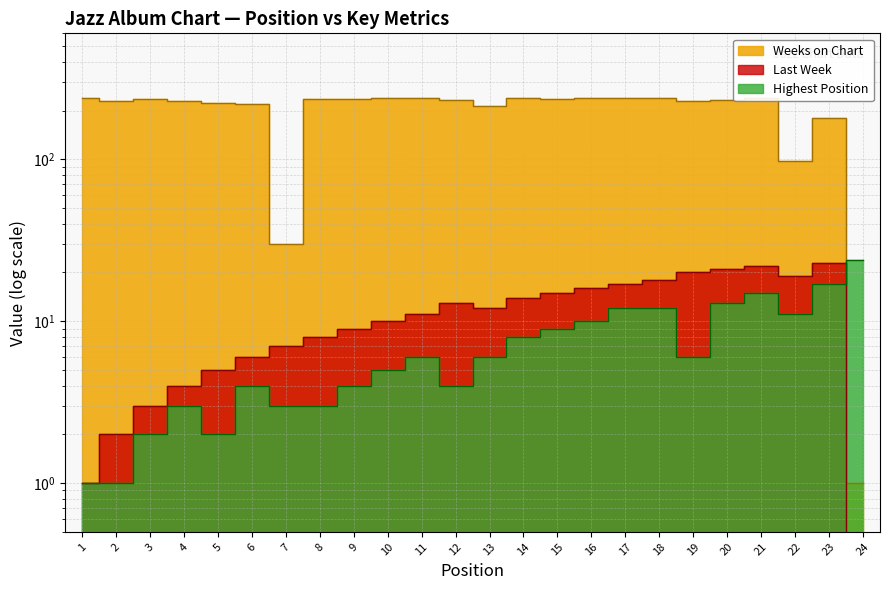

Reading left to right, what are all the values shown in this chart?

Last Week: 1=1	2=2	3=3	4=4	5=5	6=6	7=7	8=8	9=9	10=10	11=11	12=13	13=12	14=14	15=15	16=16	17=17	18=18	19=20	20=21	21=22	22=19	23=23	24=0
Highest Position: 1=1	2=1	3=2	4=3	5=2	6=4	7=3	8=3	9=4	10=5	11=6	12=4	13=6	14=8	15=9	16=10	17=12	18=12	19=6	20=13	21=15	22=11	23=17	24=24
Weeks on Chart: 1=238	2=228	3=237	4=229	5=222	6=219	7=30	8=237	9=236	10=239	11=240	12=232	13=212	14=238	15=235	16=238	17=239	18=238	19=230	20=231	21=239	22=98	23=180	24=1